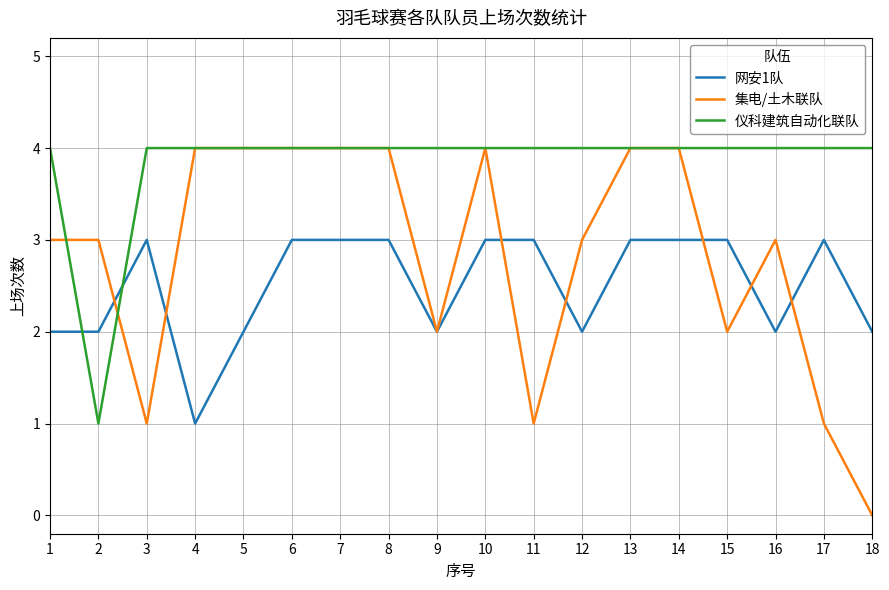

Is the value of 集电/土木联队 at 11 greater than the value of 仪科建筑自动化联队 at 13?

No